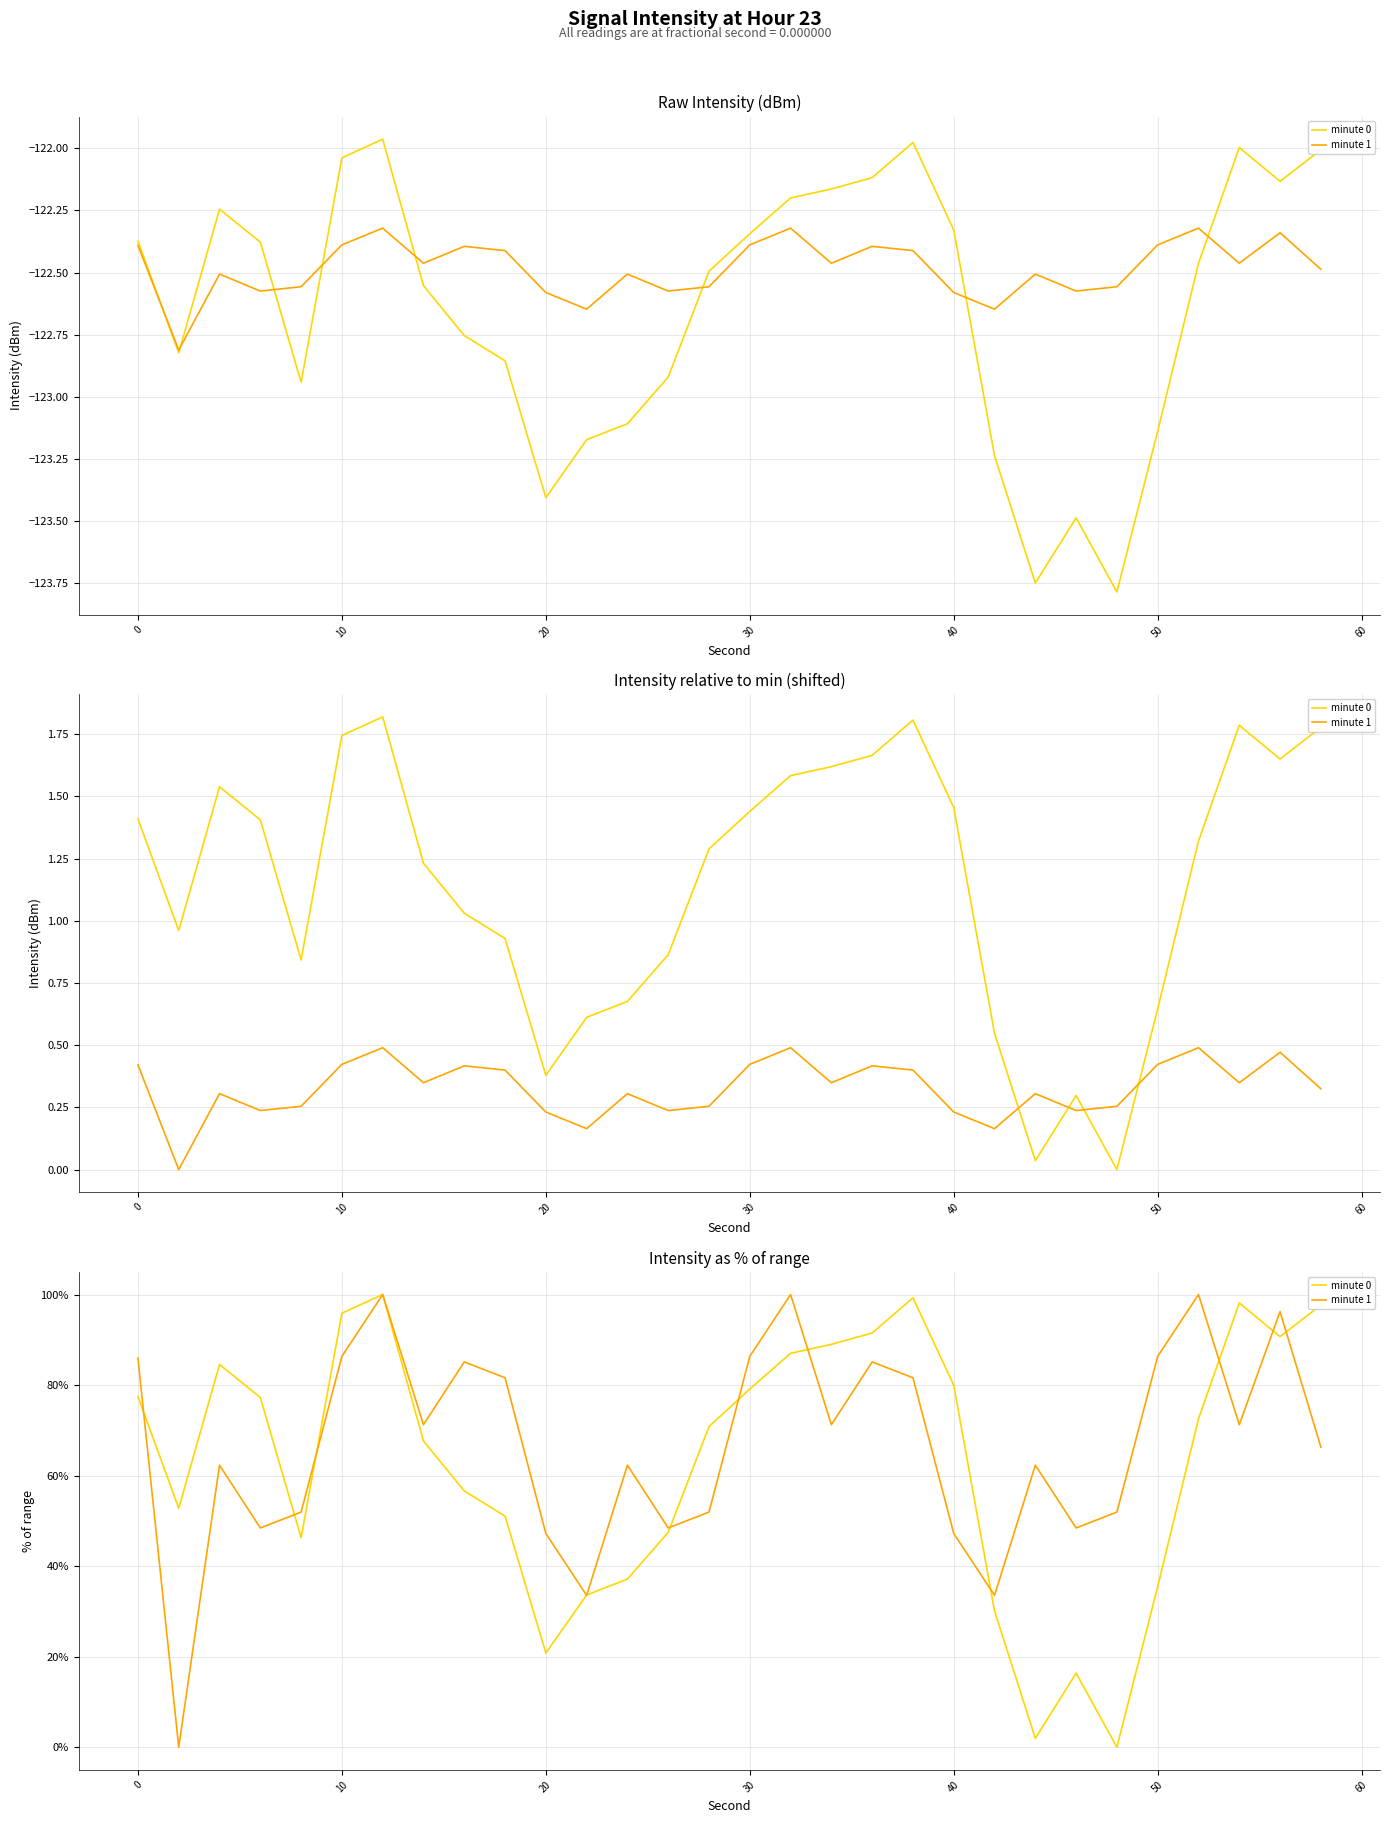

List the series in order of their overall mean, highest first.

minute 1, minute 0